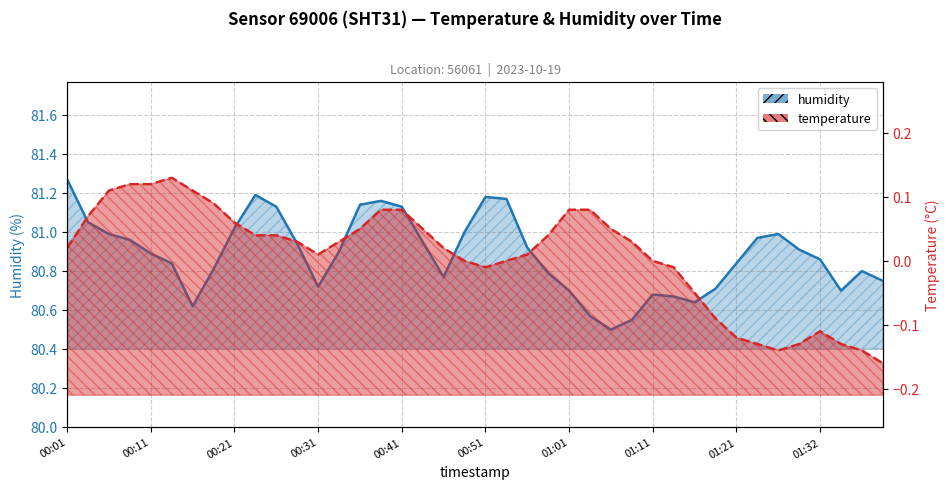

Which series has the widest spread of values?

humidity